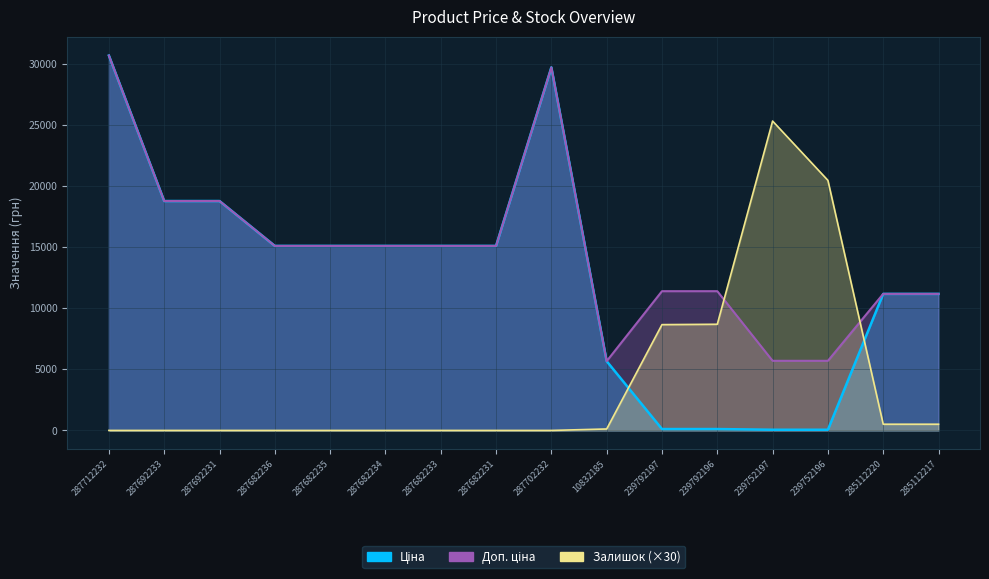

What is the average value of the Ціна series?

12628.2